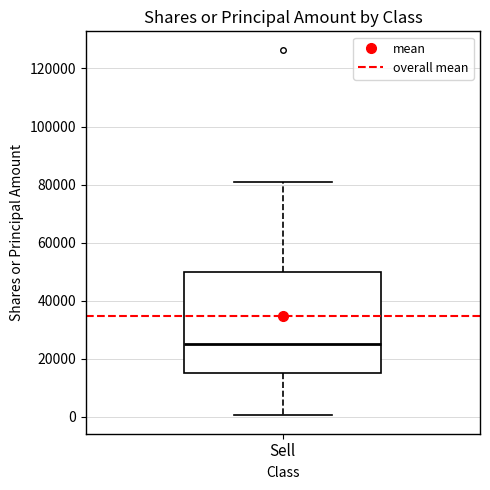

Where does the median line of the box for Sell sit on the y-axis? The values are not printed on the chart, so give them approximately, as read against the axis.

26000